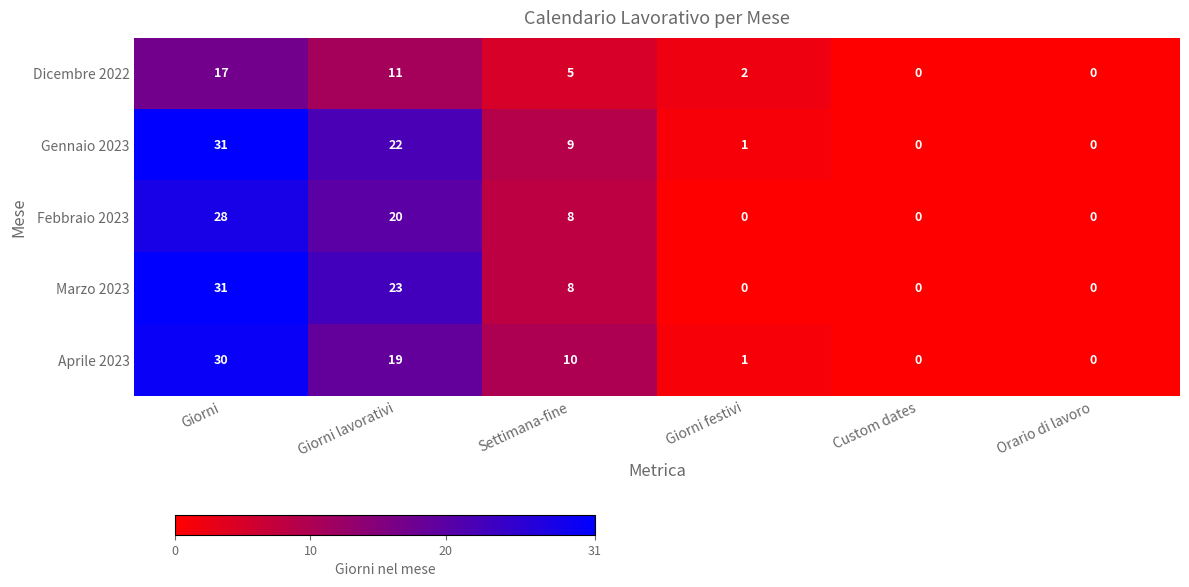

True or false: Aprile 2023 has a value of 16 at Orario di lavoro.

False